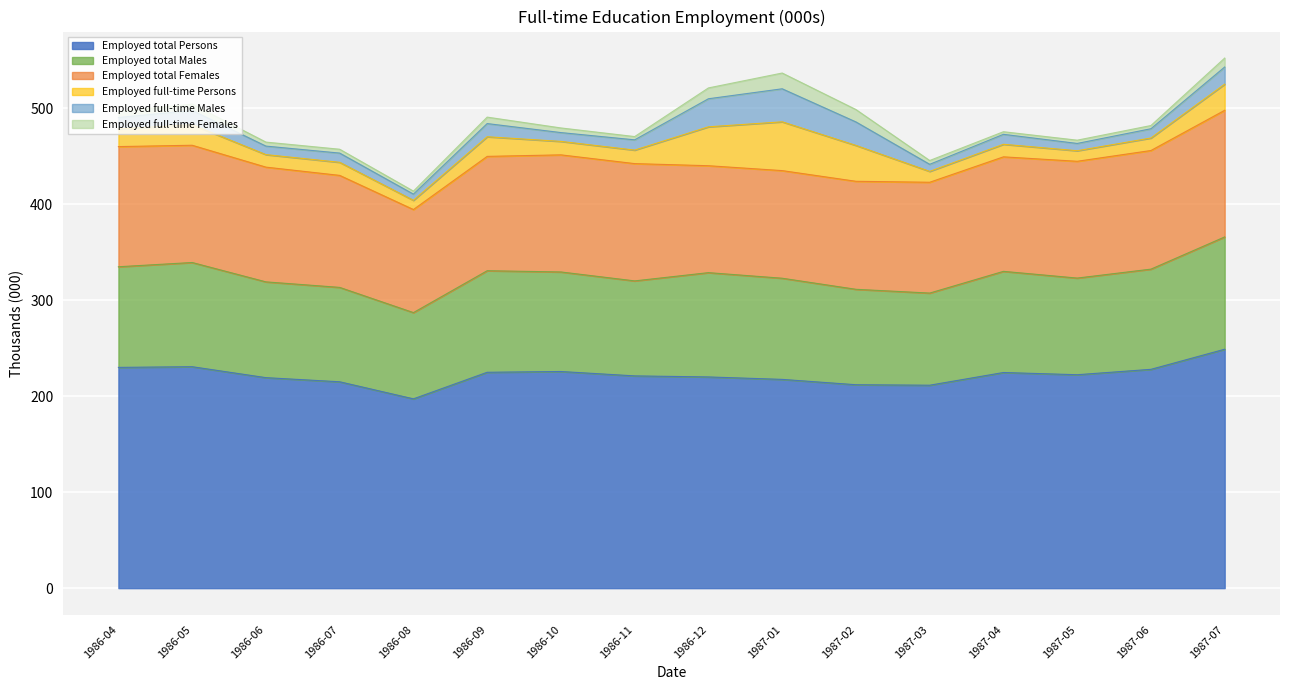

Reading left to right, transcribe all the data shown in this chart.

Employed total Persons: 1986-04=230.0	1986-05=230.7	1986-06=219.3	1986-07=215.0	1986-08=197.2	1986-09=224.9	1986-10=225.7	1986-11=221.1	1986-12=220.0	1987-01=217.5	1987-02=211.9	1987-03=211.4	1987-04=224.7	1987-05=222.3	1987-06=228.0	1987-07=248.9
Employed total Males: 1986-04=104.8	1986-05=108.5	1986-06=99.8	1986-07=98.3	1986-08=89.8	1986-09=105.8	1986-10=103.7	1986-11=99.0	1986-12=108.6	1987-01=105.4	1987-02=99.4	1987-03=96.0	1987-04=105.4	1987-05=100.7	1987-06=104.4	1987-07=117.0
Employed total Females: 1986-04=125.2	1986-05=122.1	1986-06=119.5	1986-07=116.7	1986-08=107.4	1986-09=119.1	1986-10=122.0	1986-11=122.2	1986-12=111.4	1987-01=112.1	1987-02=112.5	1987-03=115.4	1987-04=119.3	1987-05=121.7	1987-06=123.6	1987-07=131.9
Employed full-time Persons: 1986-04=18.3	1986-05=21.4	1986-06=13.0	1986-07=13.6	1986-08=9.6	1986-09=20.5	1986-10=14.0	1986-11=14.1	1986-12=40.5	1987-01=50.8	1987-02=37.4	1987-03=11.3	1987-04=13.1	1987-05=11.0	1987-06=13.0	1987-07=27.2
Employed full-time Males: 1986-04=11.9	1986-05=14.8	1986-06=8.9	1986-07=9.6	1986-08=6.5	1986-09=13.7	1986-10=9.2	1986-11=10.7	1986-12=29.2	1987-01=34.4	1987-02=24.5	1987-03=7.4	1987-04=10.4	1987-05=7.6	1987-06=9.7	1987-07=17.9
Employed full-time Females: 1986-04=6.4	1986-05=6.6	1986-06=4.2	1986-07=4.0	1986-08=3.1	1986-09=6.7	1986-10=4.8	1986-11=3.4	1986-12=11.3	1987-01=16.4	1987-02=12.9	1987-03=4.0	1987-04=2.7	1987-05=3.4	1987-06=3.3	1987-07=9.3